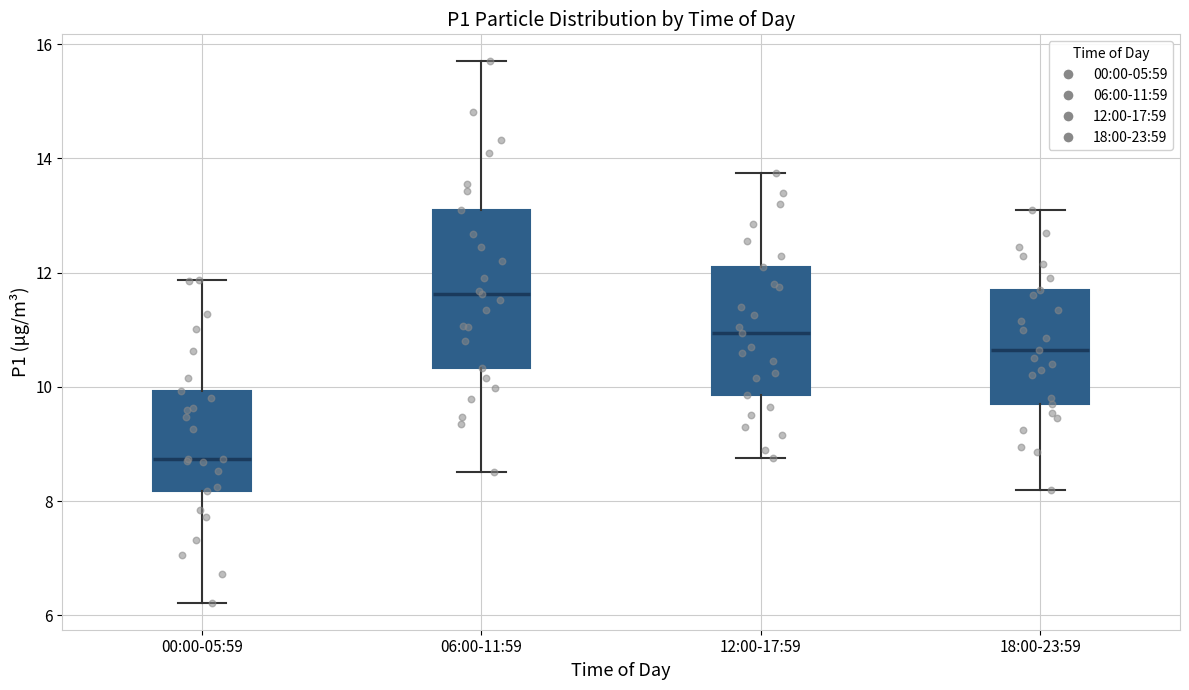

Reading left to right, transcribe this box plot: for each box, give where its median line is, the range the box spans, and where its two whiskers end, as read against the y-axis. The values are not printed on the chart, so give them approximately, as read against the axis.

00:00-05:59: median 8.8, box 8.2 to 10.0, whiskers 6.2 to 11.8
06:00-11:59: median 11.6, box 10.4 to 13.2, whiskers 8.6 to 15.8
12:00-17:59: median 11.0, box 9.8 to 12.2, whiskers 8.8 to 13.8
18:00-23:59: median 10.6, box 9.8 to 11.8, whiskers 8.2 to 13.2